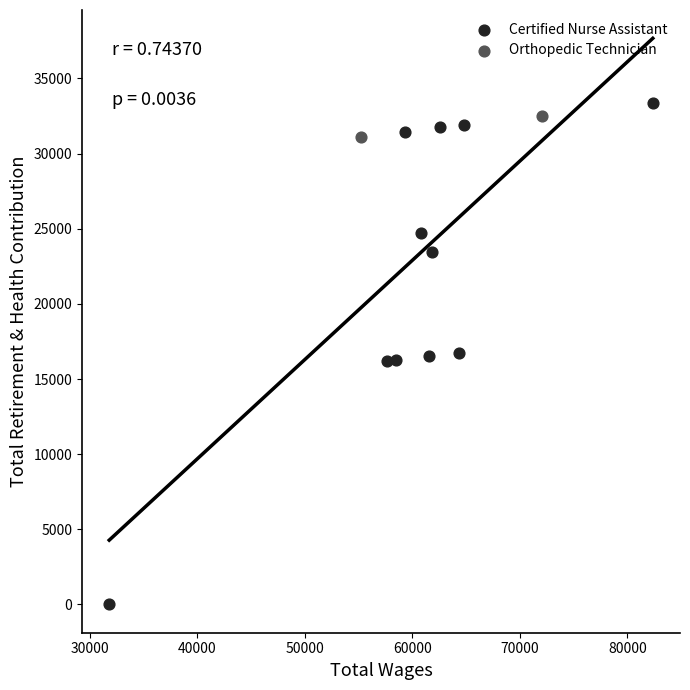

What are all the series names shown in the legend?

Certified Nurse Assistant, Orthopedic Technician